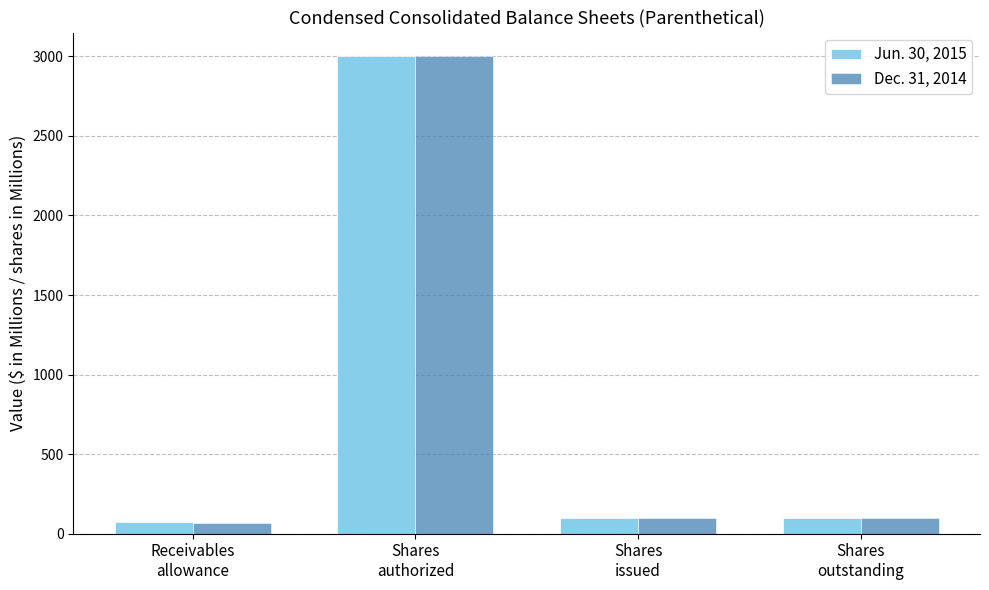

Does the chart contain stacked bars?

No